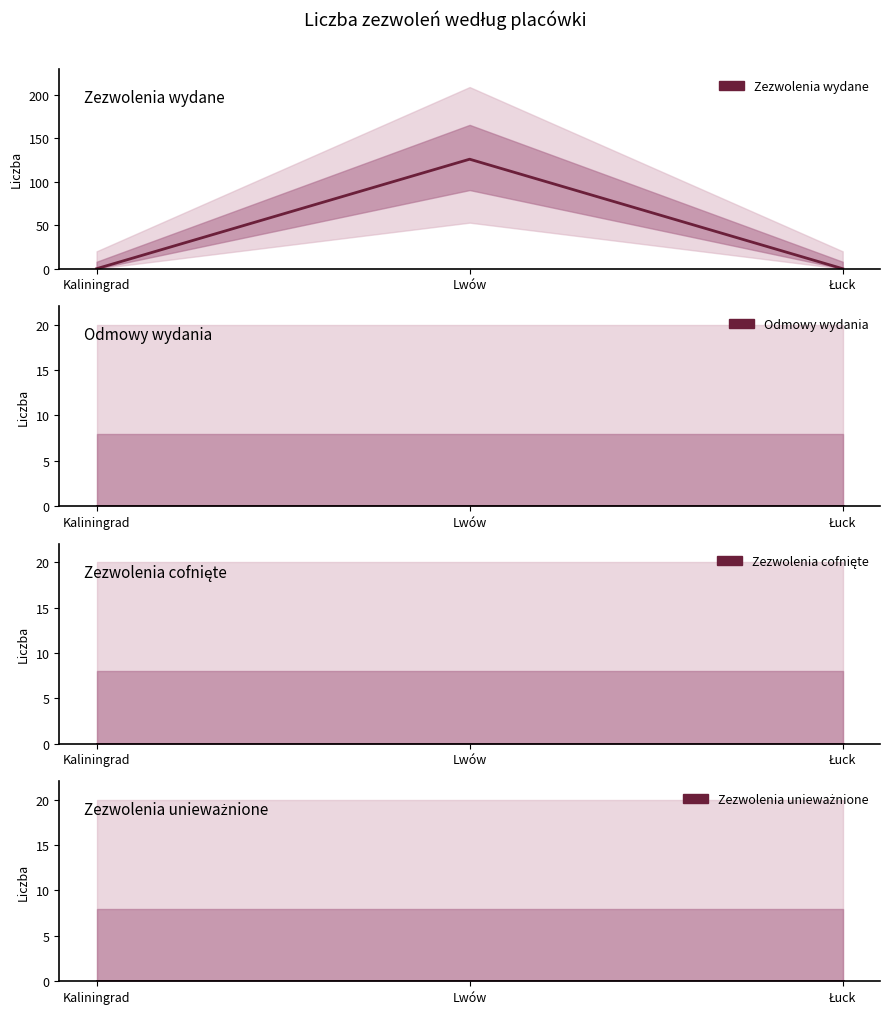

Between Lwów and Łuck, which is larger?

Lwów